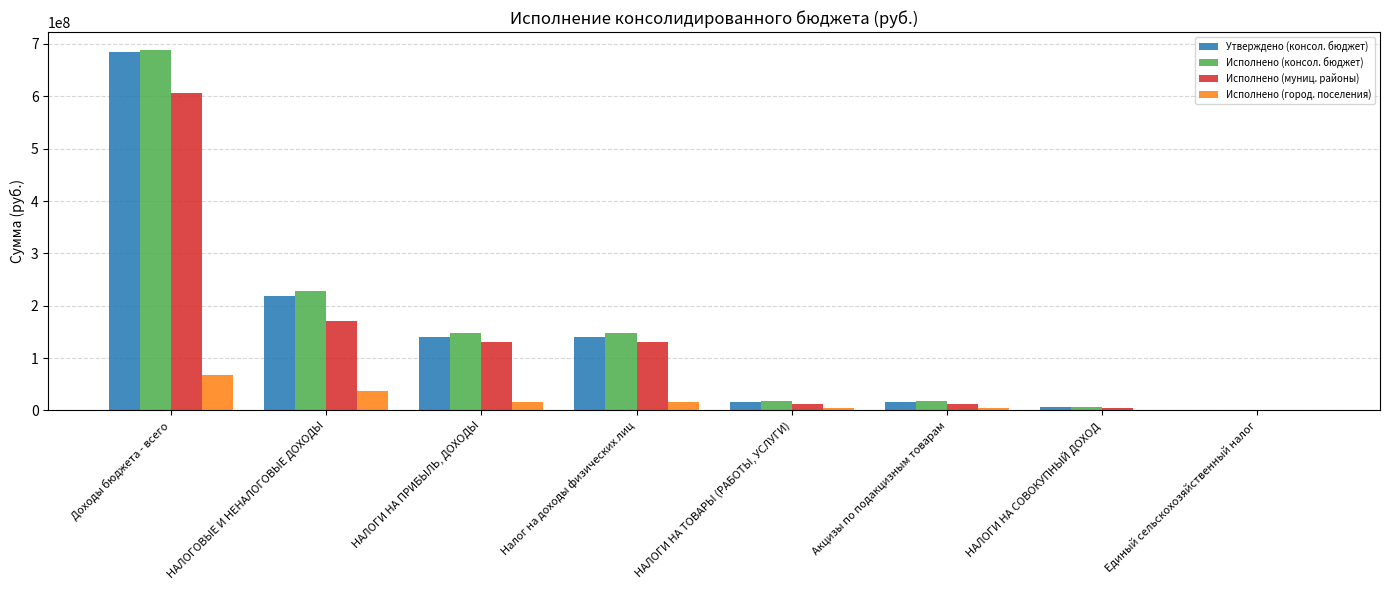

What is the total value across all series at Единый сельскохозяйственный налог?

4569210.1